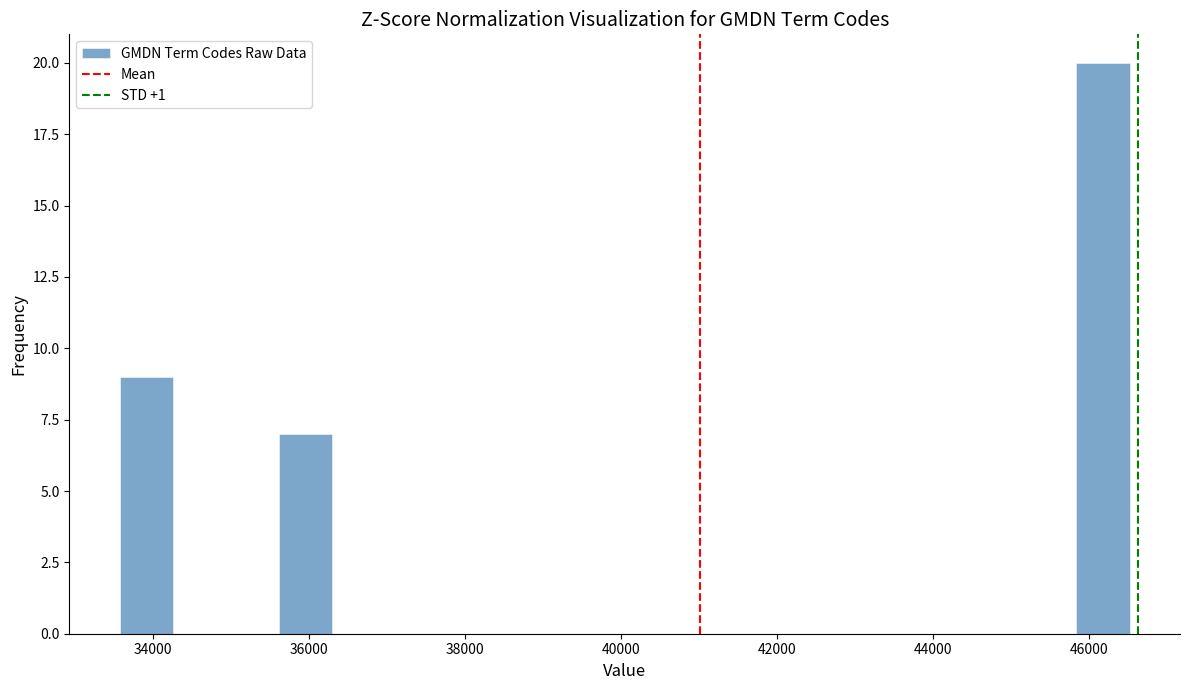

Read against the x-axis, roughly where is the centre of the tallest bar?

46200